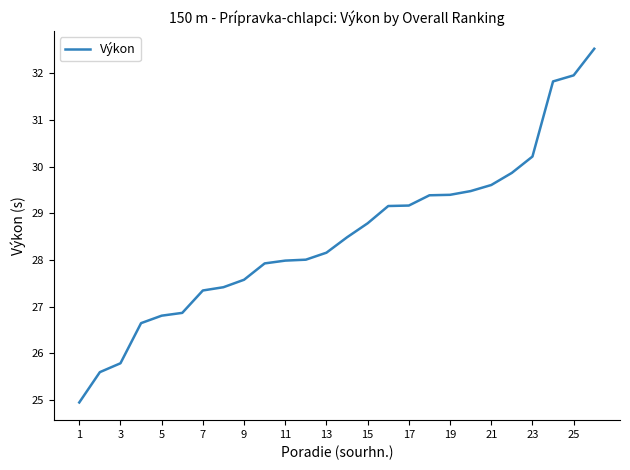

What is the sum of all values?

741.0